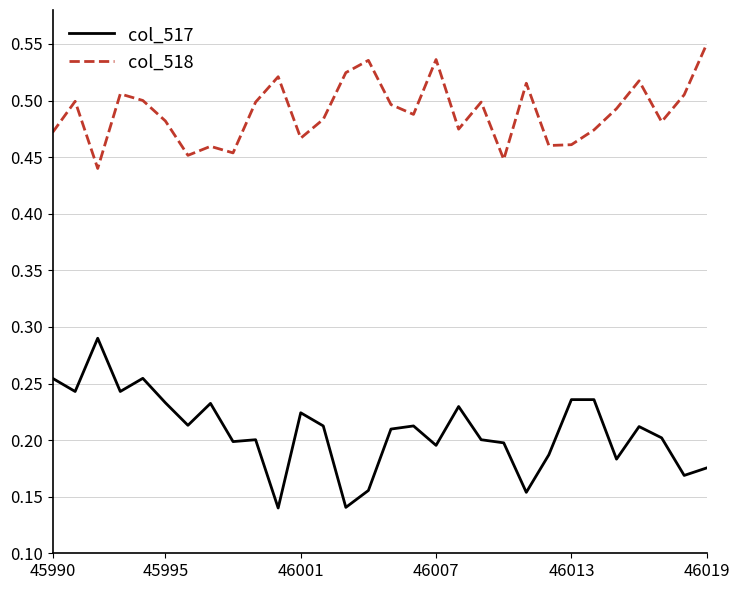

Which series has the largest total across all categories?

col_518